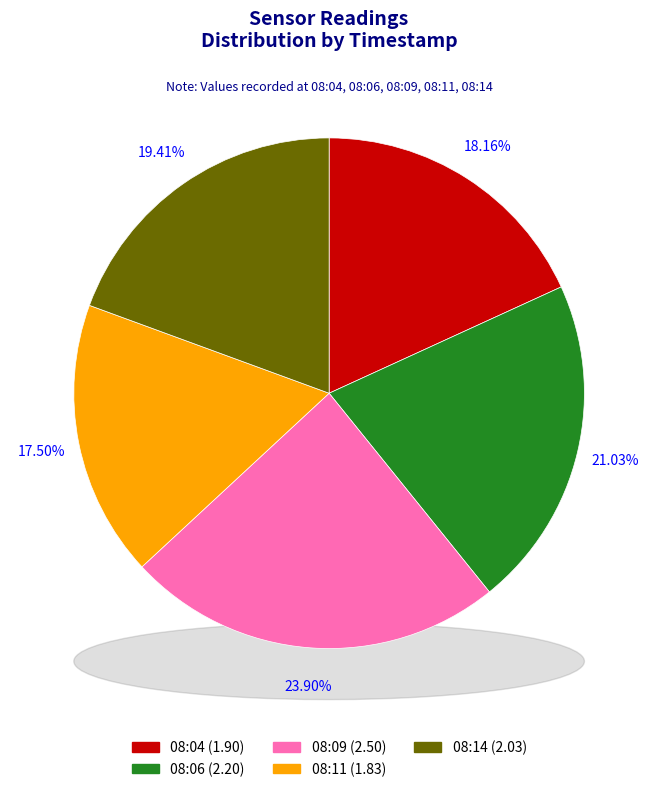

True or false: 08:04 accounts for 18% of the total.

True